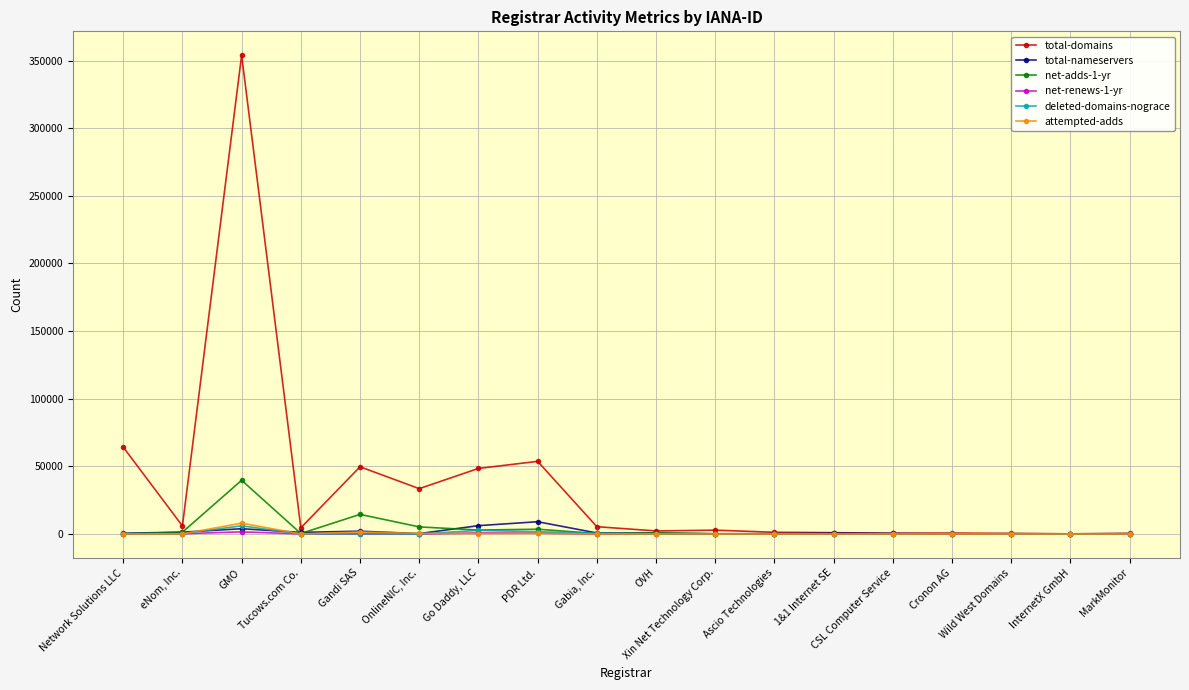

Which series has the largest total across all categories?

total-domains